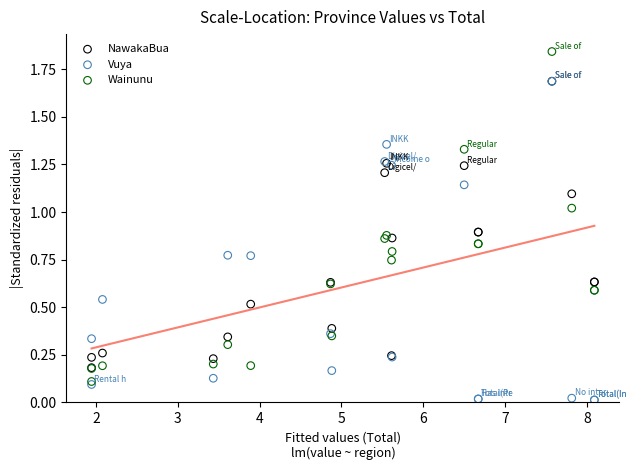

What are all the series names shown in the legend?

NawakaBua, Vuya, Wainunu